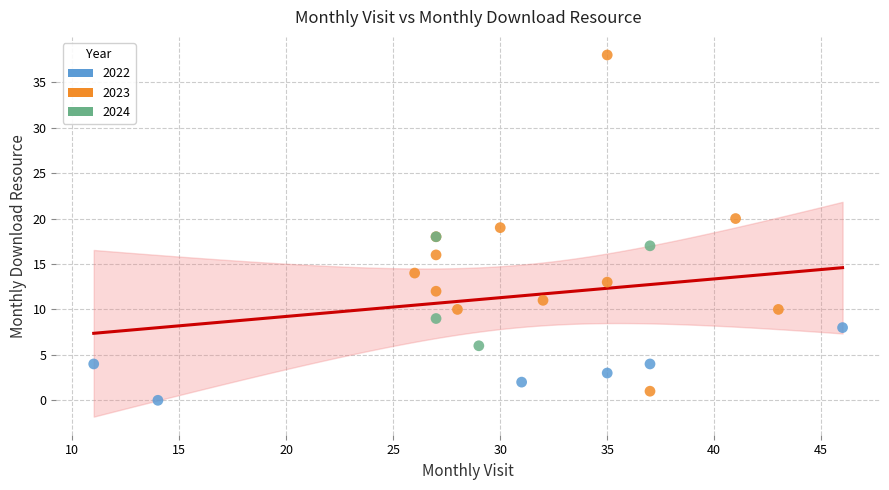

Which series reaches the maximum Y coordinate?

2023